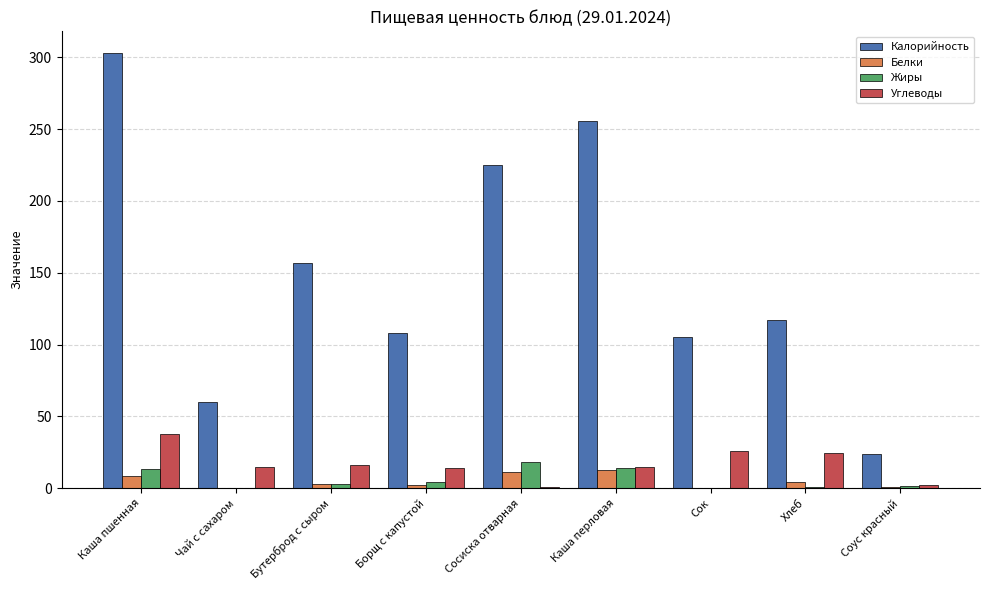

What is the spread (max minus min) of values at Сок?

105.0